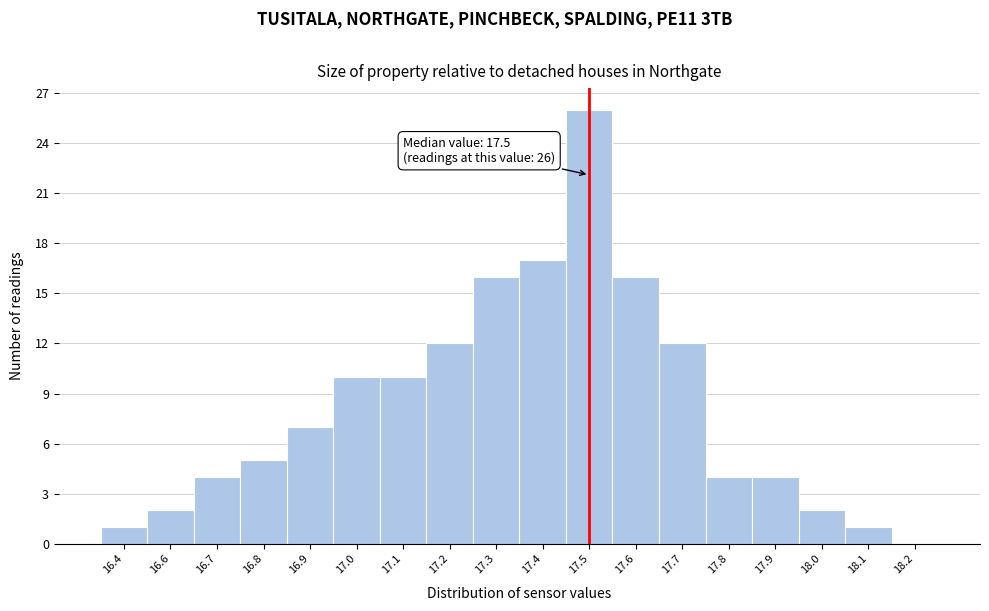

Reading left to right, extract all data points from this chart.

16.4=1	16.6=2	16.7=4	16.8=5	16.9=7	17.0=10	17.1=10	17.2=12	17.3=16	17.4=17	17.5=26	17.6=16	17.7=12	17.8=4	17.9=4	18.0=2	18.1=1	18.2=0